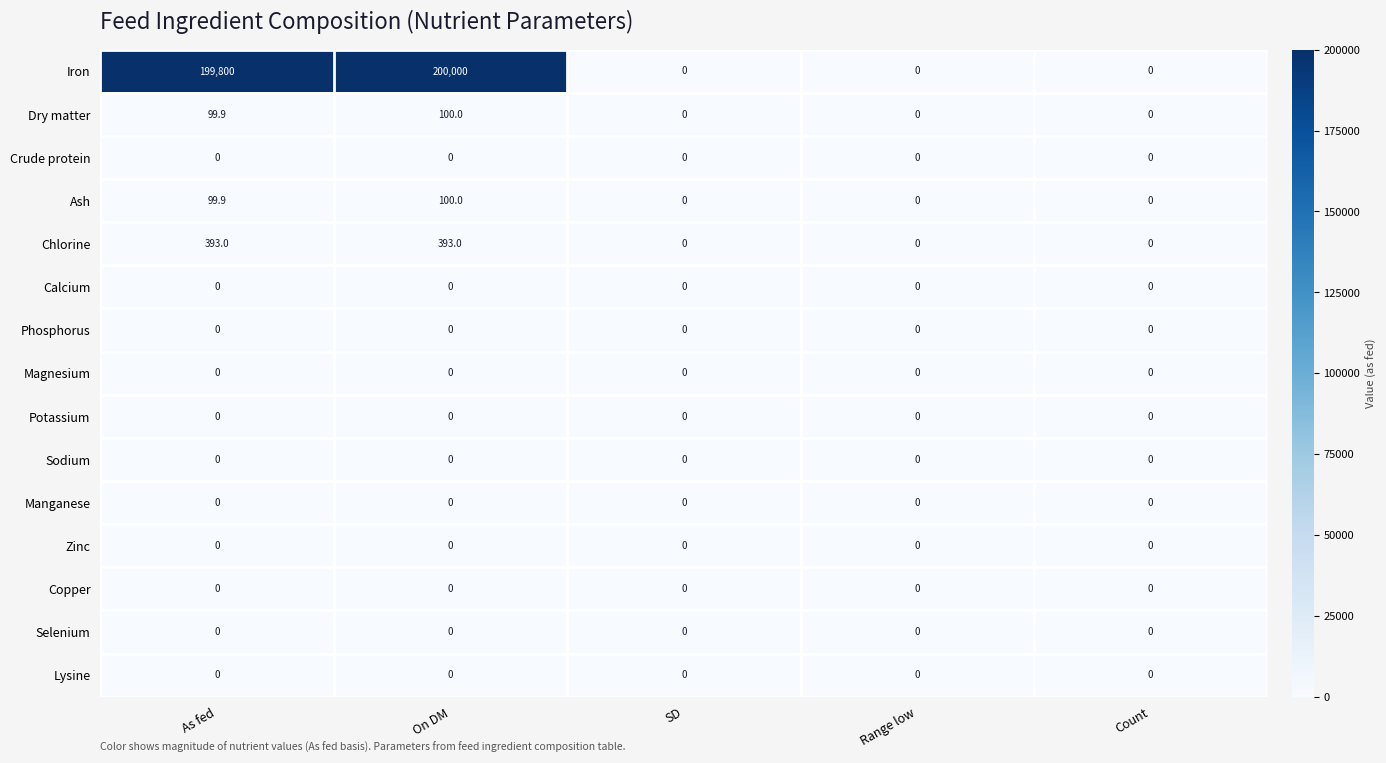

How many data points does each series have?

5